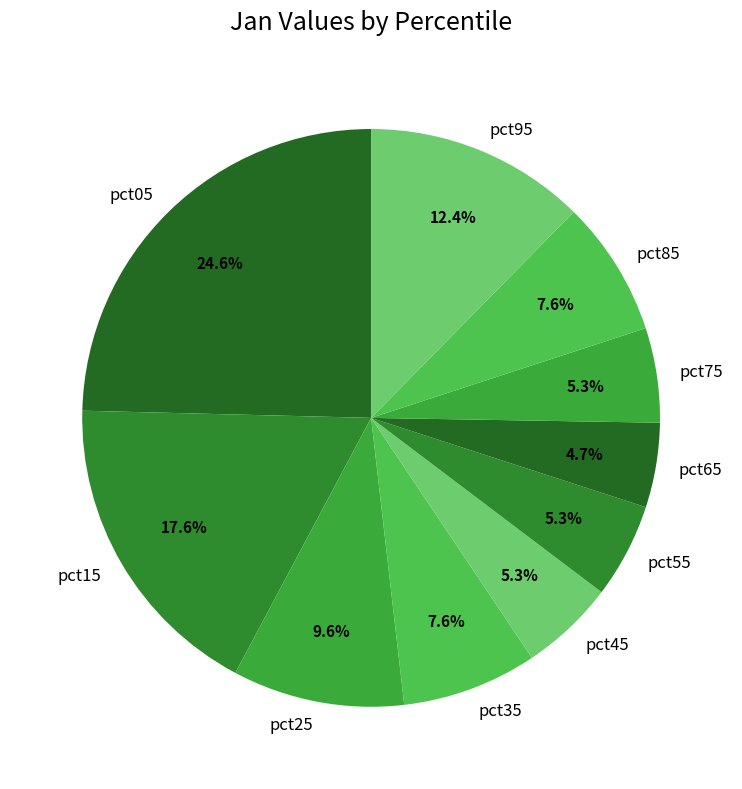

Which slice is the smallest?

pct65